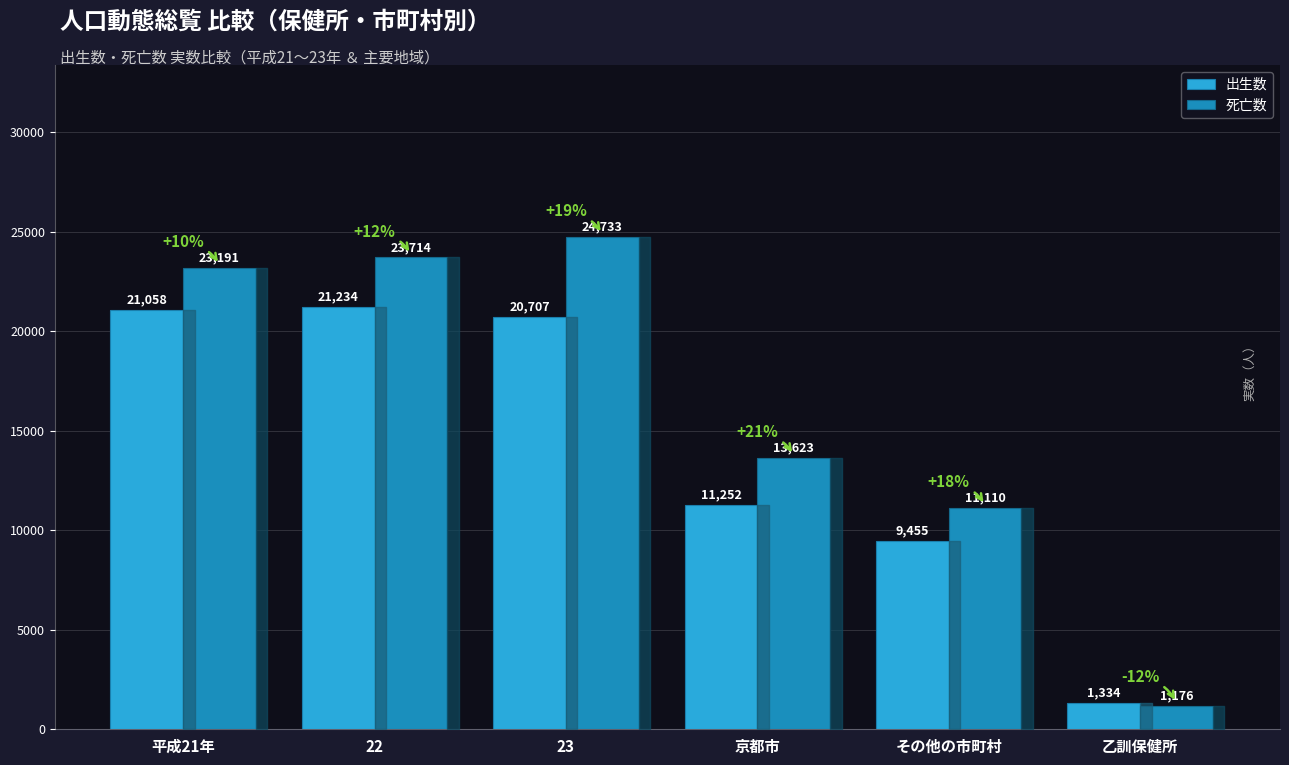

Are the bars grouped side by side (vs. stacked)?

Yes